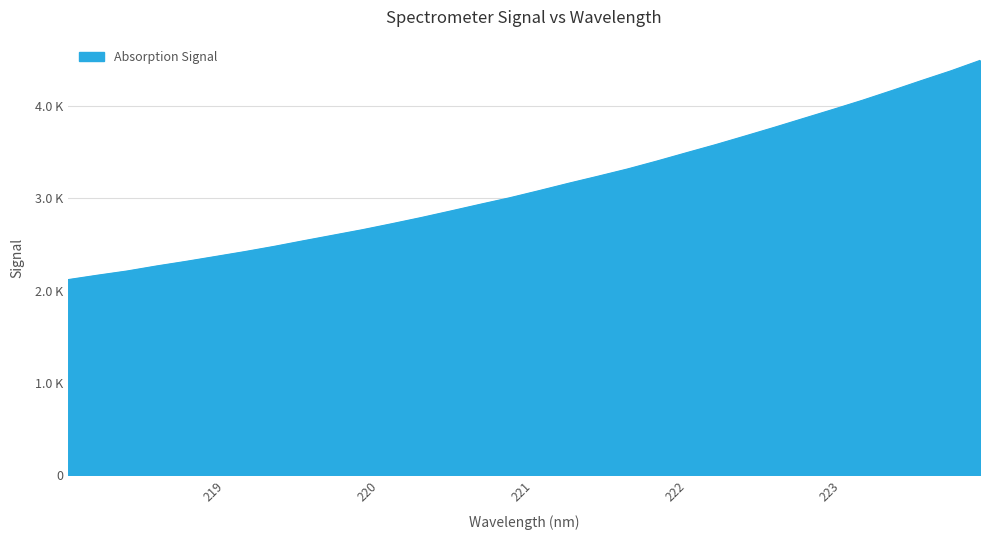

What is the value of the 12th point from the left?

2723.6